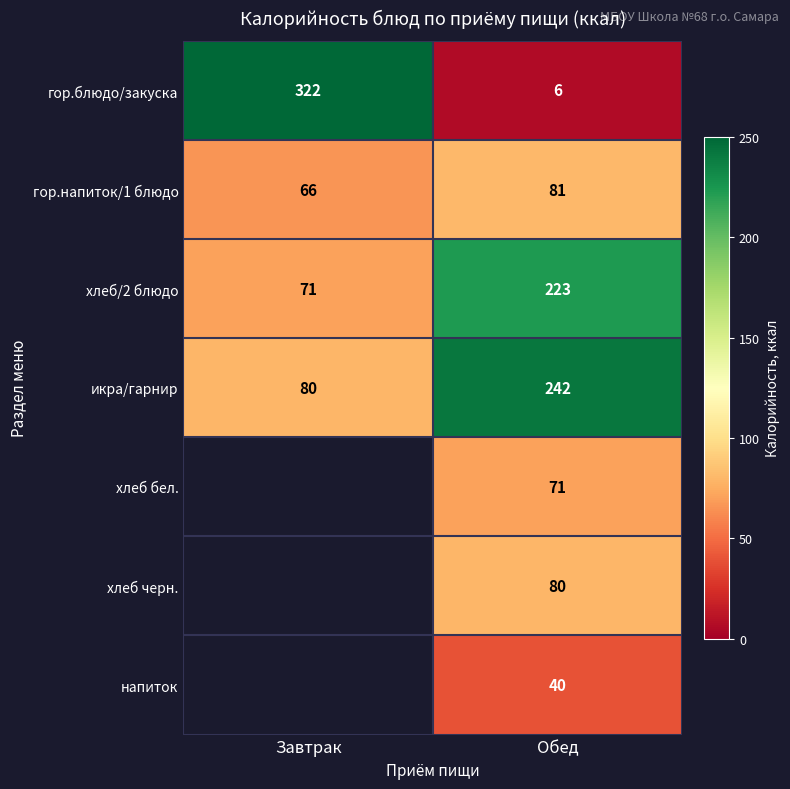

Between Завтрак and Обед, which is larger?

Завтрак